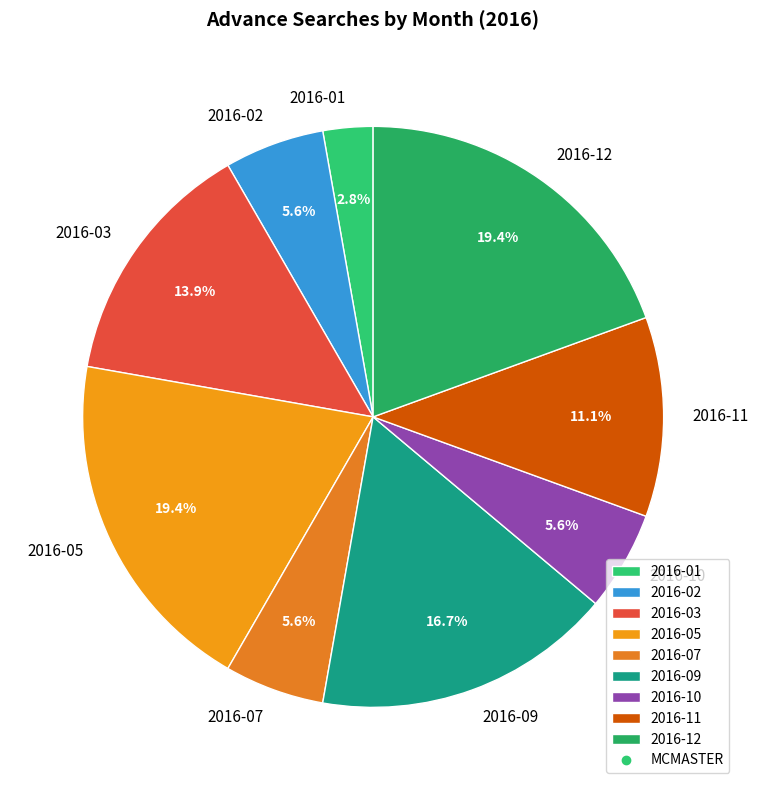

The 2016-10 slice represents 6% of the pie. True or false?

True